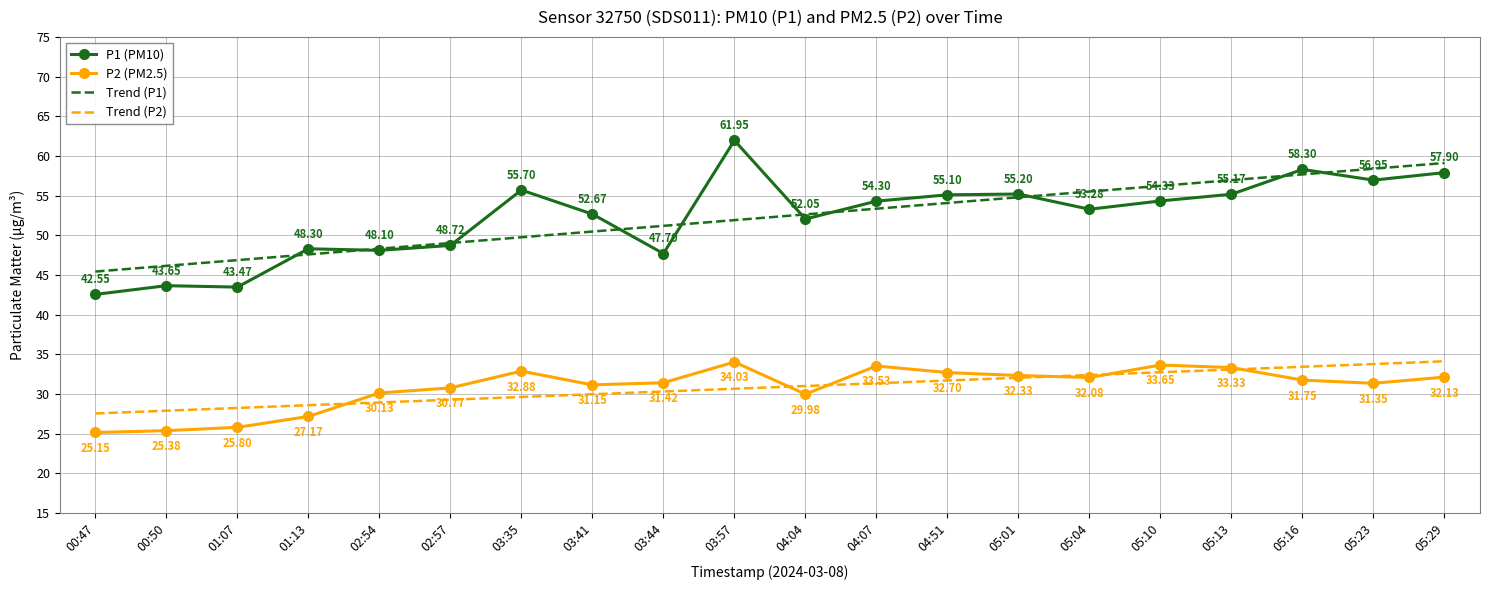

At which label does P1 (PM10) first exceed 54?

03:35